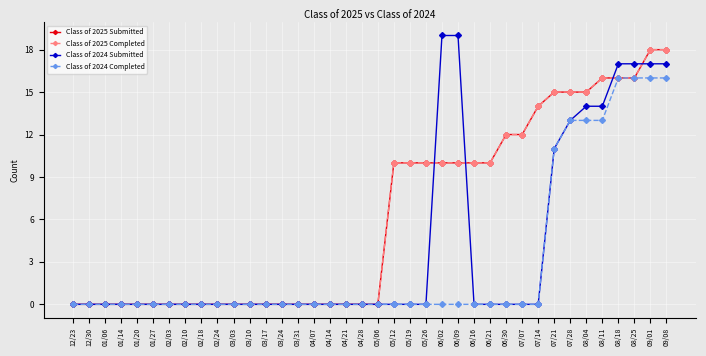

True or false: Class of 2025 Completed has more than 0 interior local peaks.

False